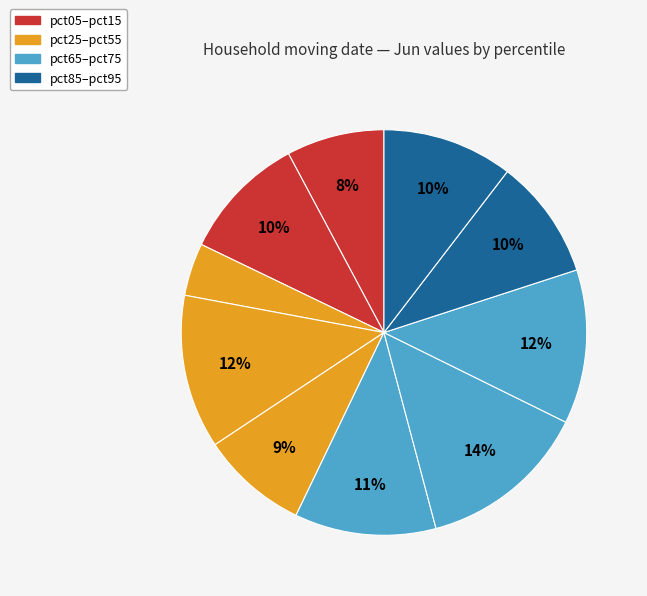

Count the number of slices in the pie.

10